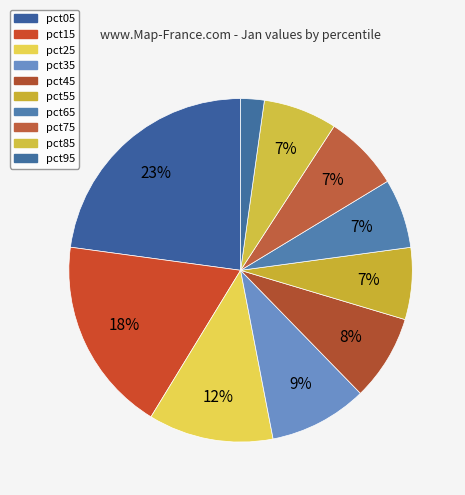

Which slice is the smallest?

pct95